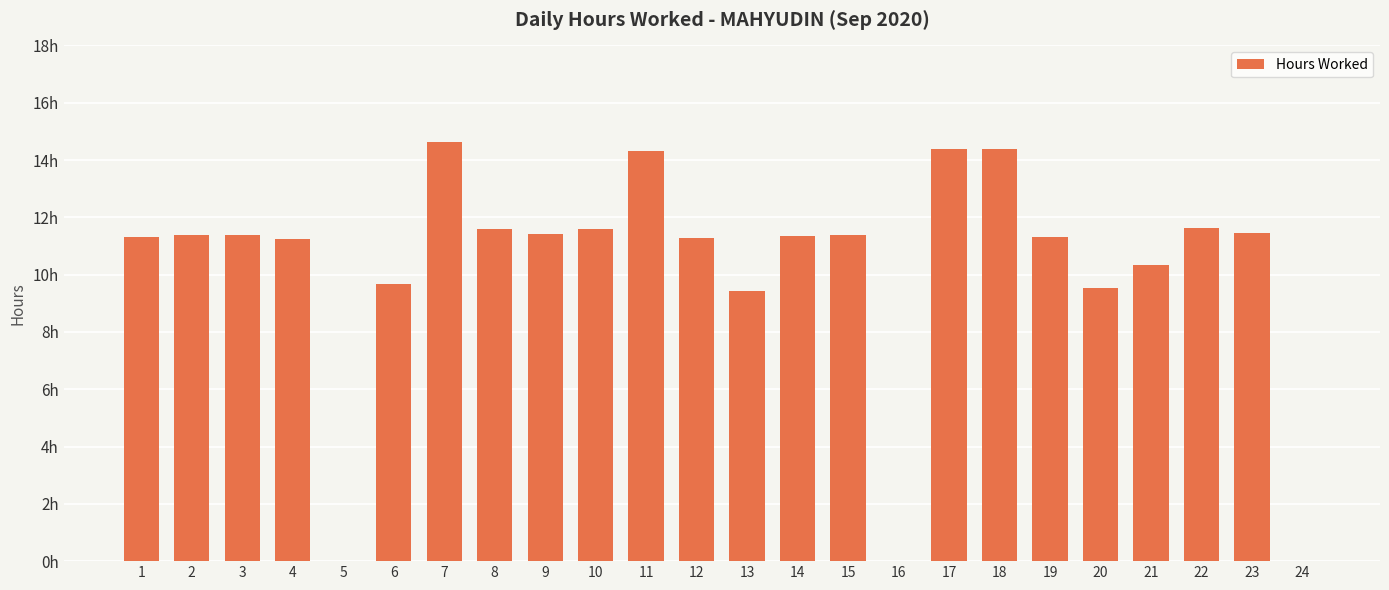

The chart shows a value of 11.3 at 19. True or false?

True